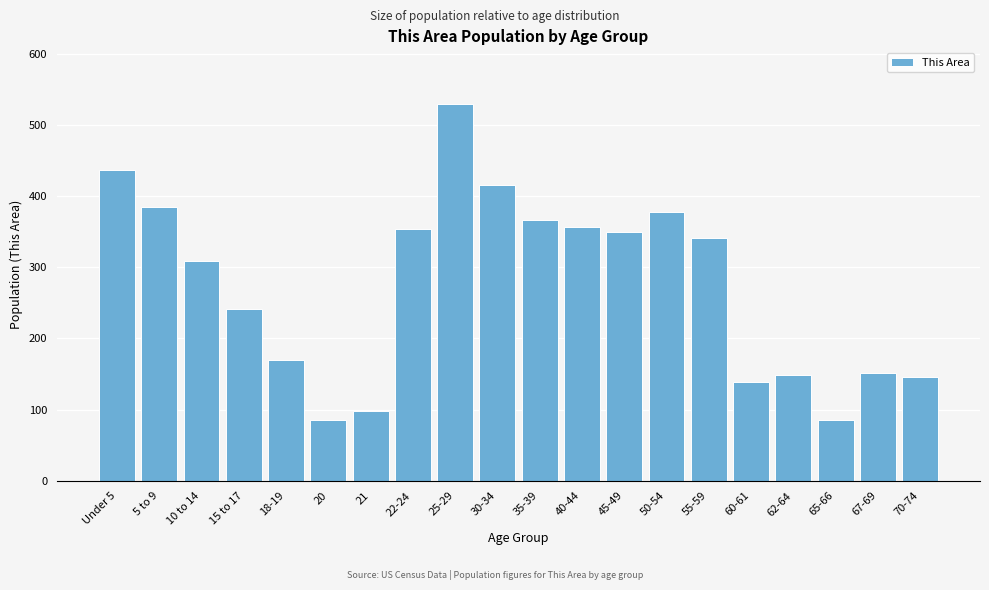

Reading left to right, what are all the values shown in this chart?

Under 5=436	5 to 9=384	10 to 14=309	15 to 17=241	18-19=169	20=86	21=98	22-24=353	25-29=529	30-34=415	35-39=366	40-44=356	45-49=349	50-54=377	55-59=341	60-61=139	62-64=149	65-66=86	67-69=152	70-74=145